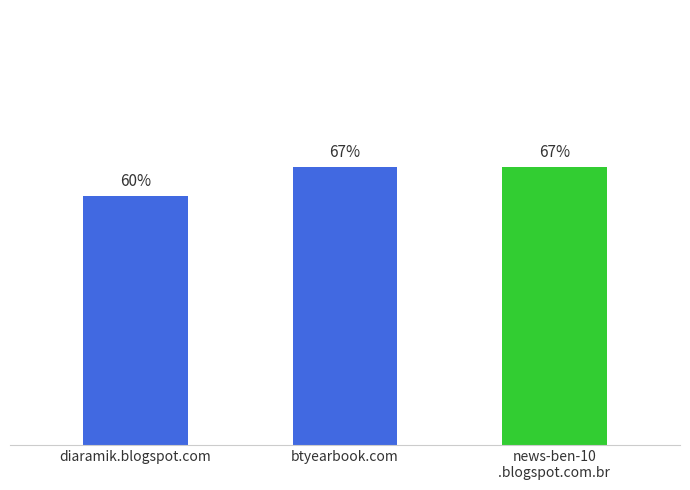

At which label is the value closest to 63?

diaramik.blogspot.com